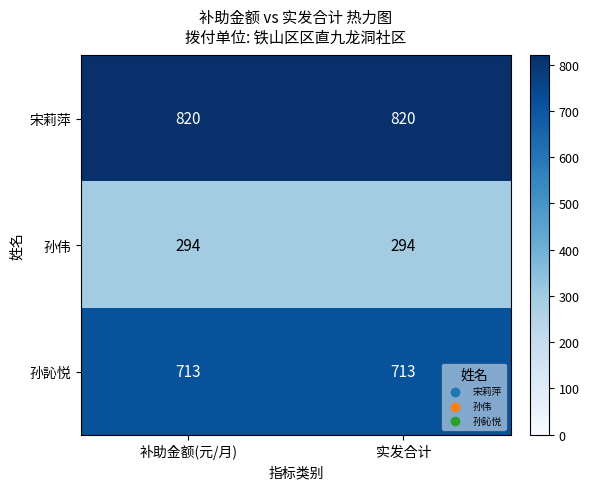

What is the maximum value for 宋莉萍?

820